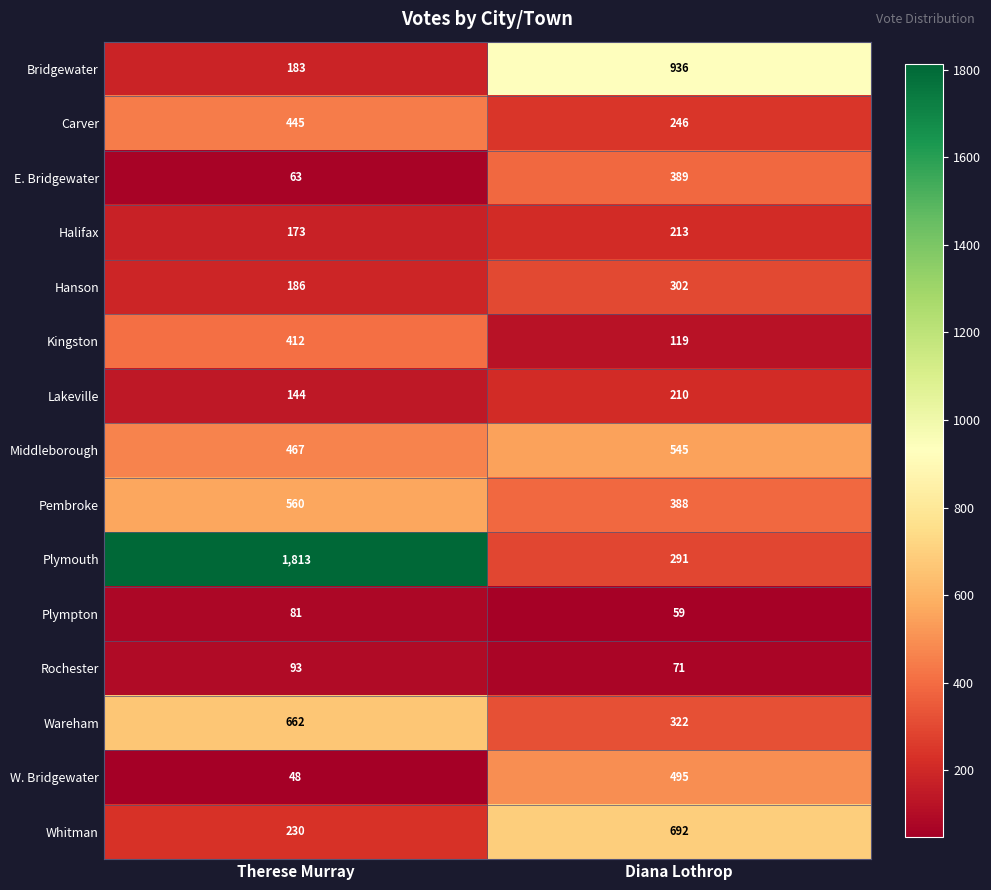

At which label is Hanson closest to 244?

Therese Murray